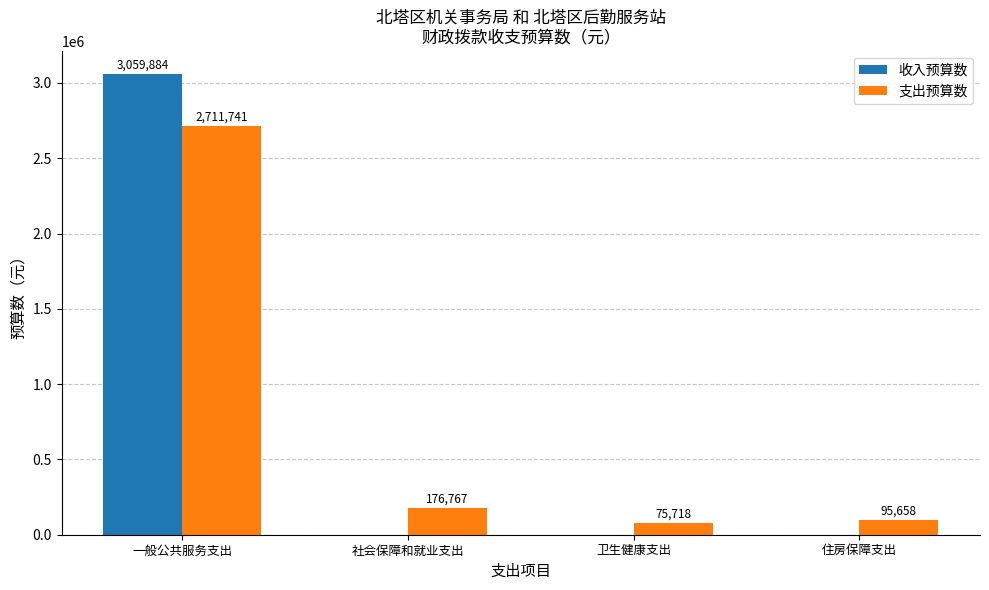

What is the sum of all 支出预算数 values?

3059884